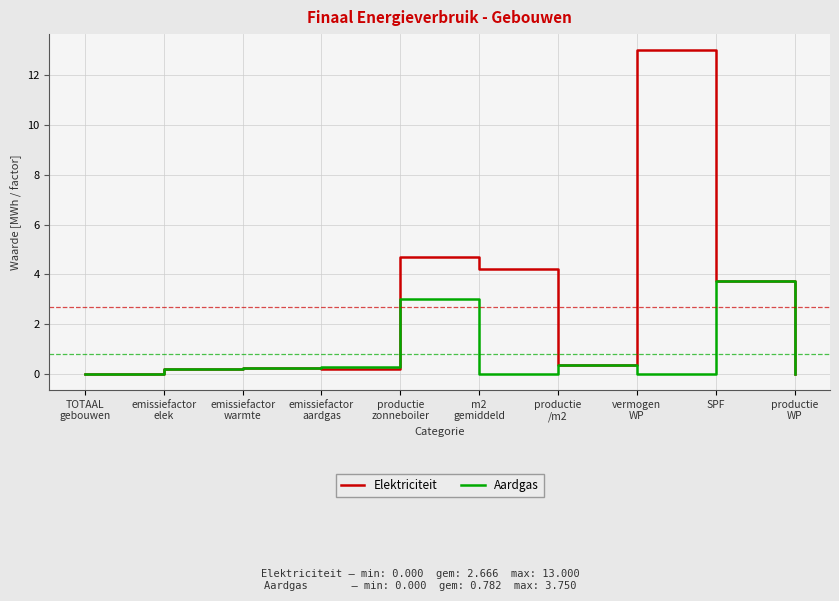

What is the average value of the Elektriciteit series?

2.7